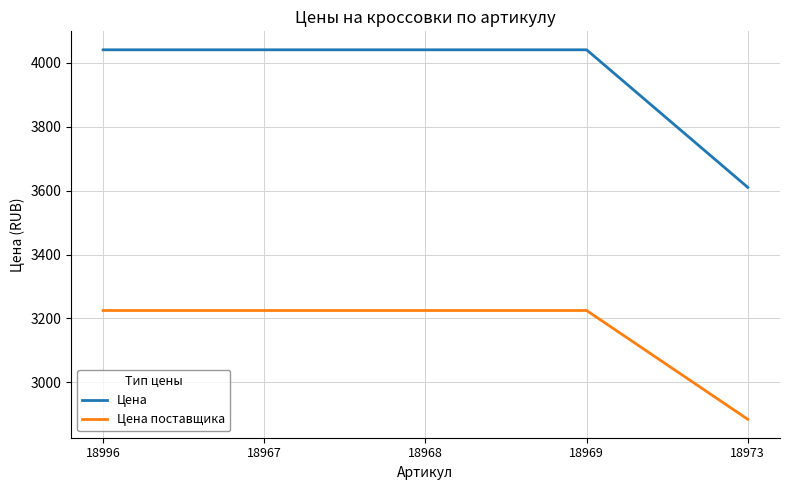

Which category has the lowest value across all series?

18973